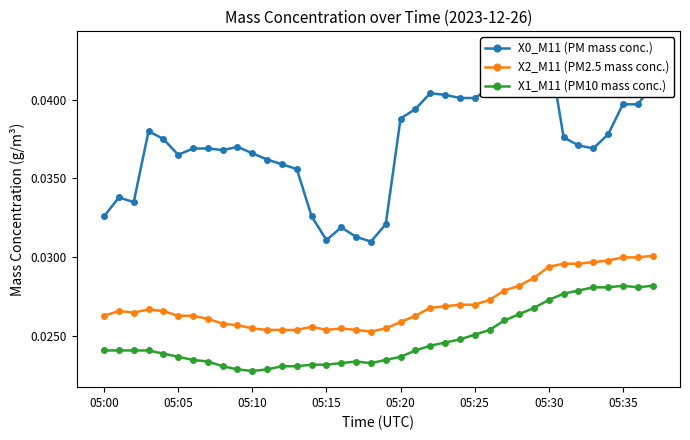

How many interior local valleys does the X0_M11 (PM mass conc.) series have?

6